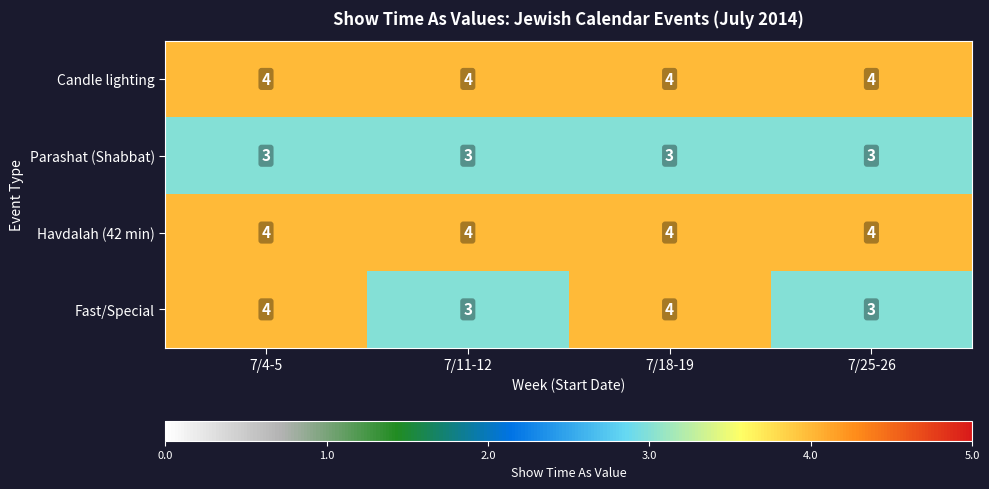

Reading left to right, list all the values displayed in this chart.

Candle lighting: 7/4-5=4	7/11-12=4	7/18-19=4	7/25-26=4
Parashat (Shabbat): 7/4-5=3	7/11-12=3	7/18-19=3	7/25-26=3
Havdalah (42 min): 7/4-5=4	7/11-12=4	7/18-19=4	7/25-26=4
Fast/Special: 7/4-5=4	7/11-12=3	7/18-19=4	7/25-26=3